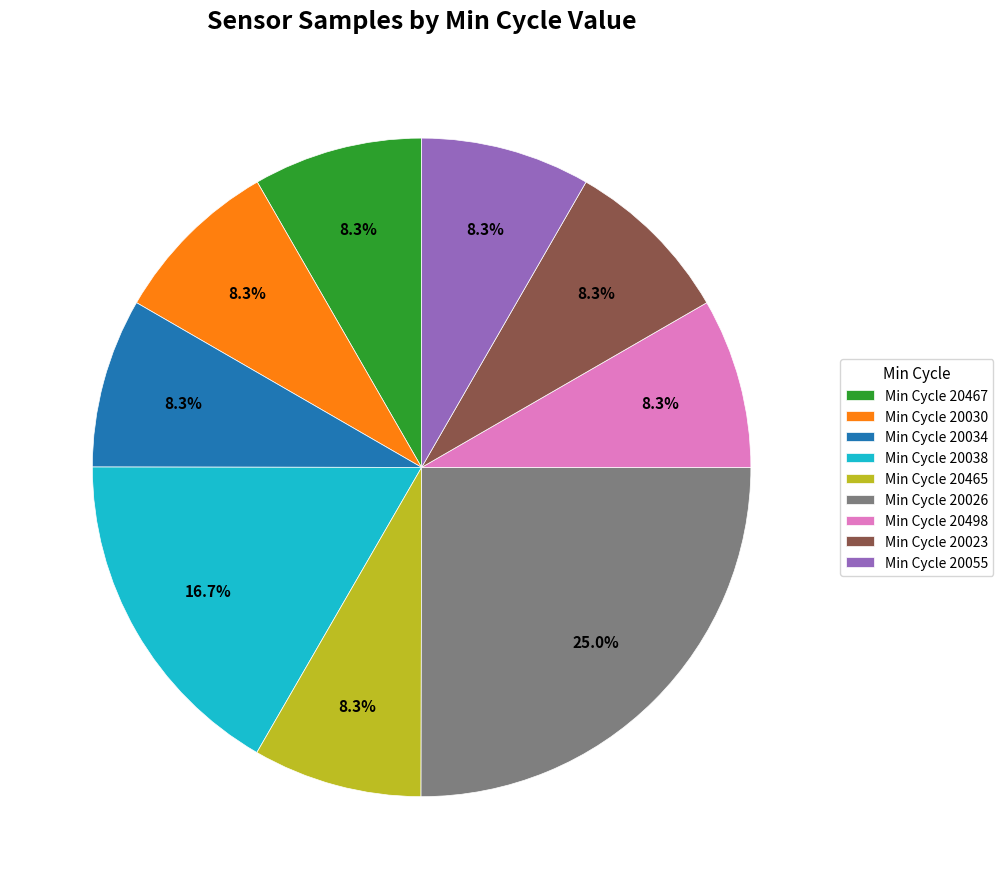

Combined, do Min Cycle 20038 and Min Cycle 20055 account for over 50%?

No